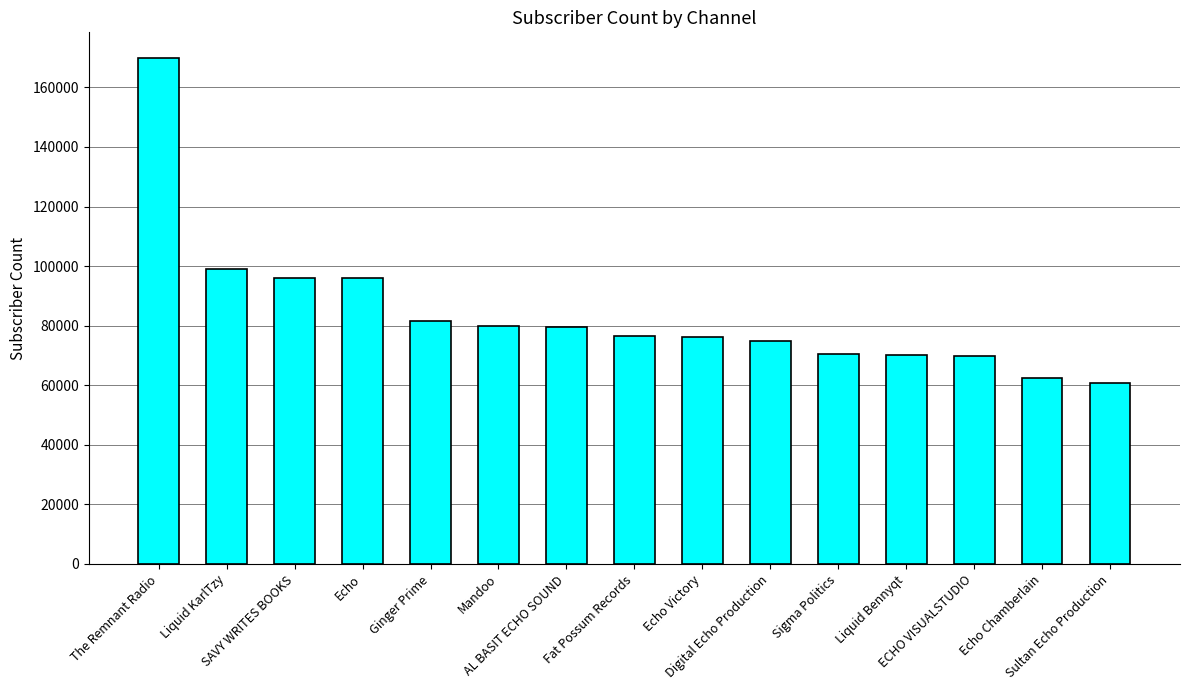

What is the average value?

84213